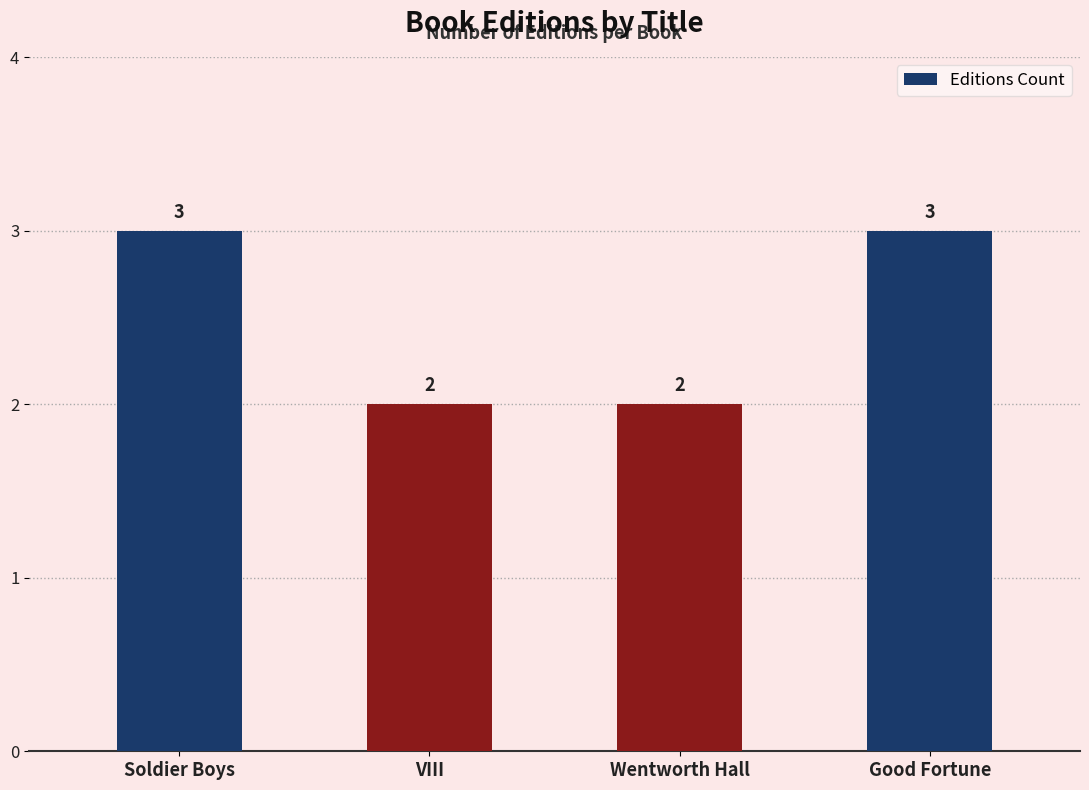

What is the change in value from Soldier Boys to Wentworth Hall?

-1